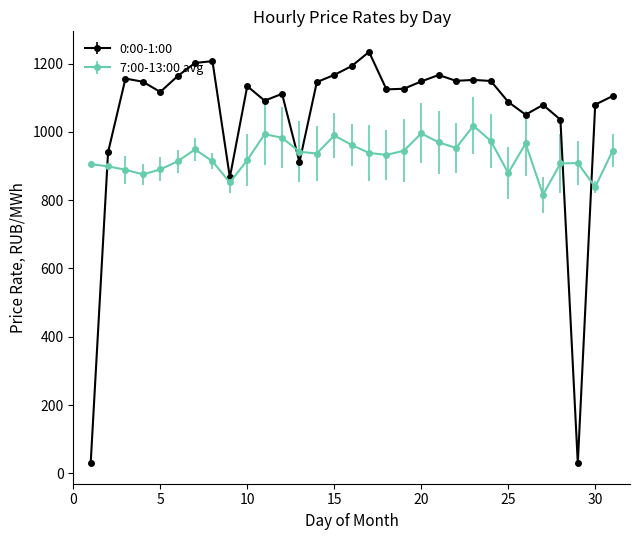

Count the number of categories in the chart.

31